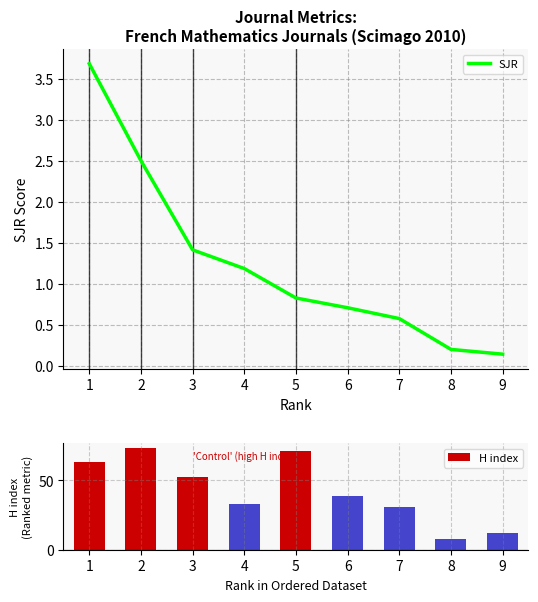

What are all the series names shown in the legend?

SJR, H index